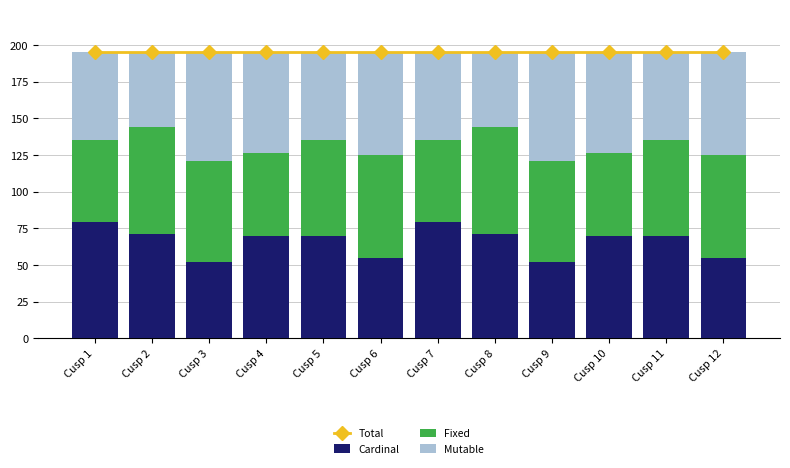

True or false: Cardinal has a value of 142 at Cusp 7.

False